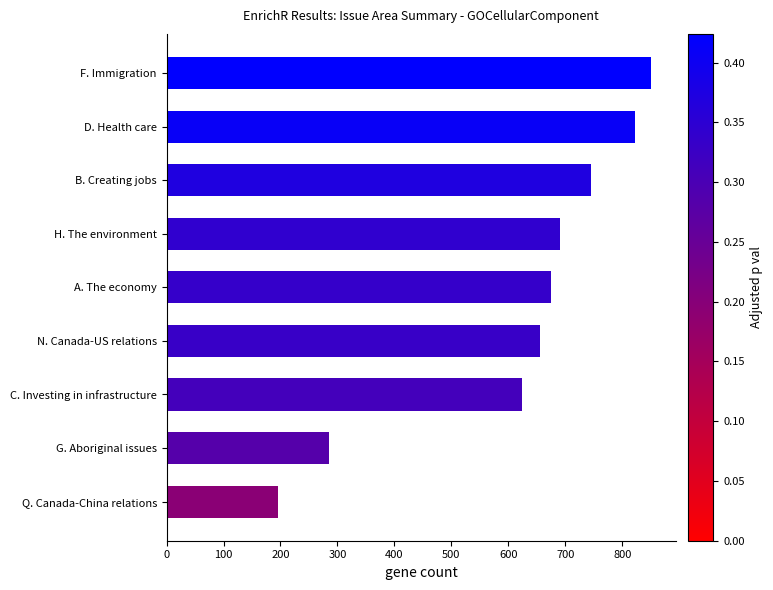

The value at H. The environment is 167.9. True or false?

False